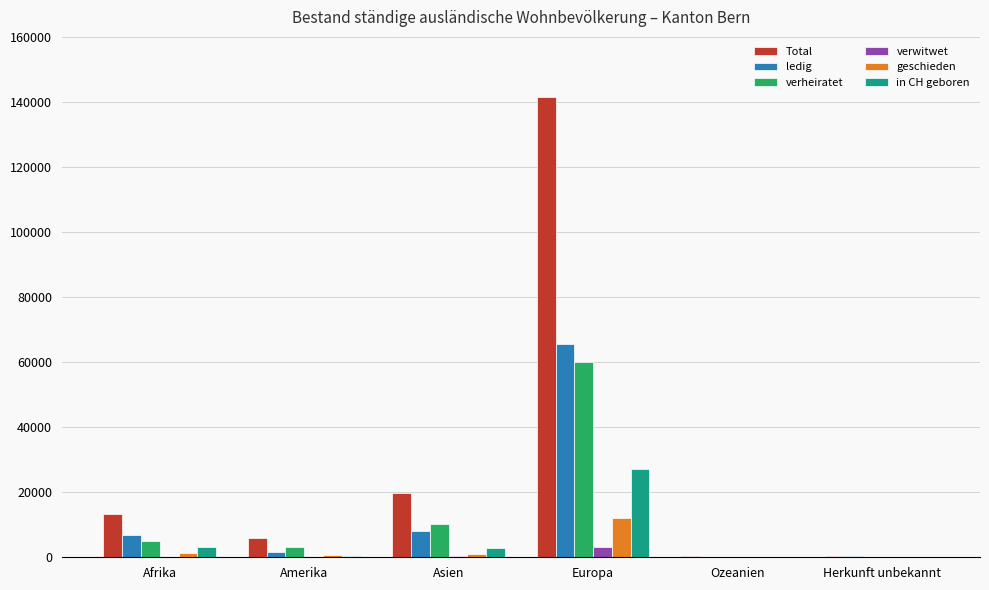

What is the sum of the verheiratet values at Herkunft unbekannt and Europa?

60156